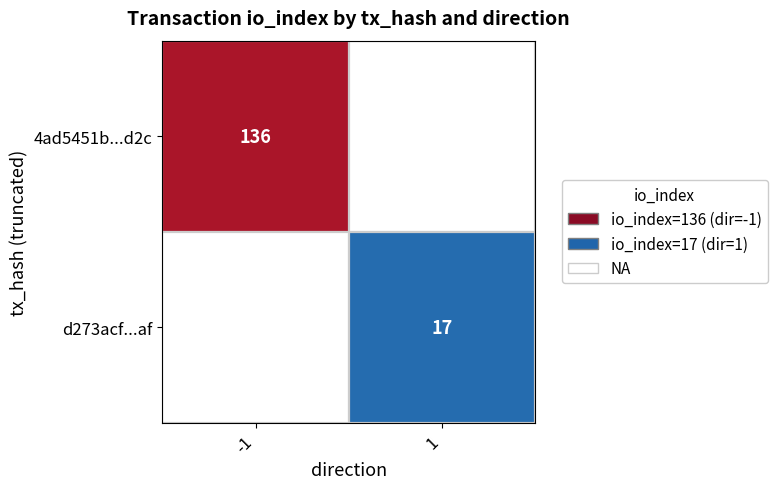

Which category has the lowest value in the d273acf...af series?

-1